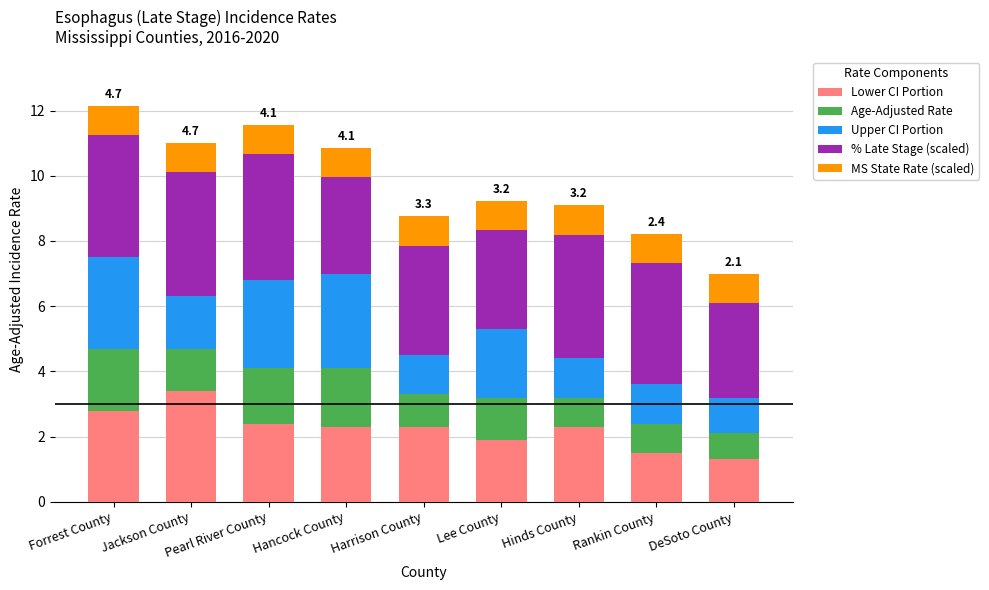

What is the total value across all series at Forrest County?

12.2